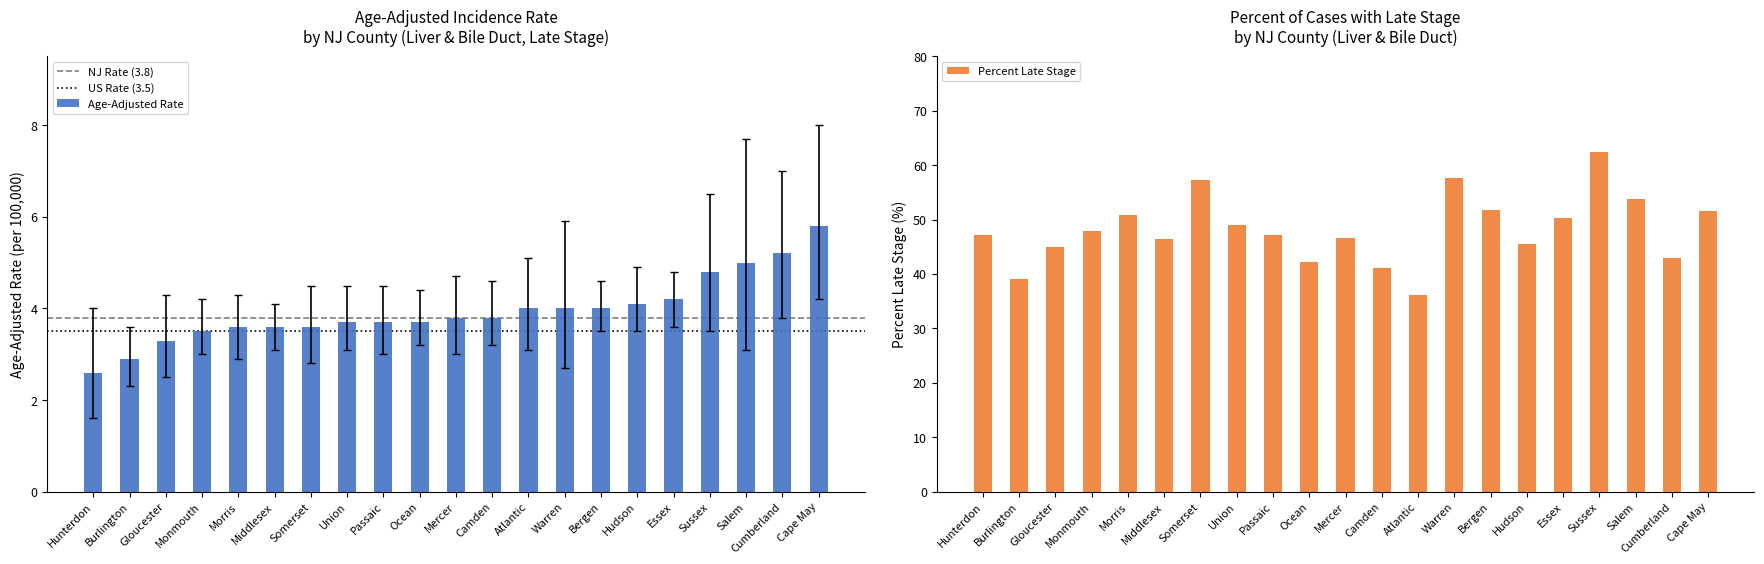

How many bars are there in total?

42